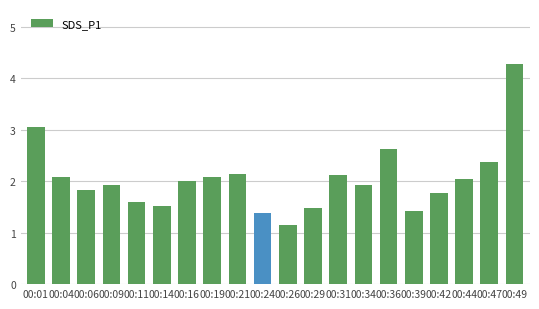

The value at 00:06 is 2.8. True or false?

False